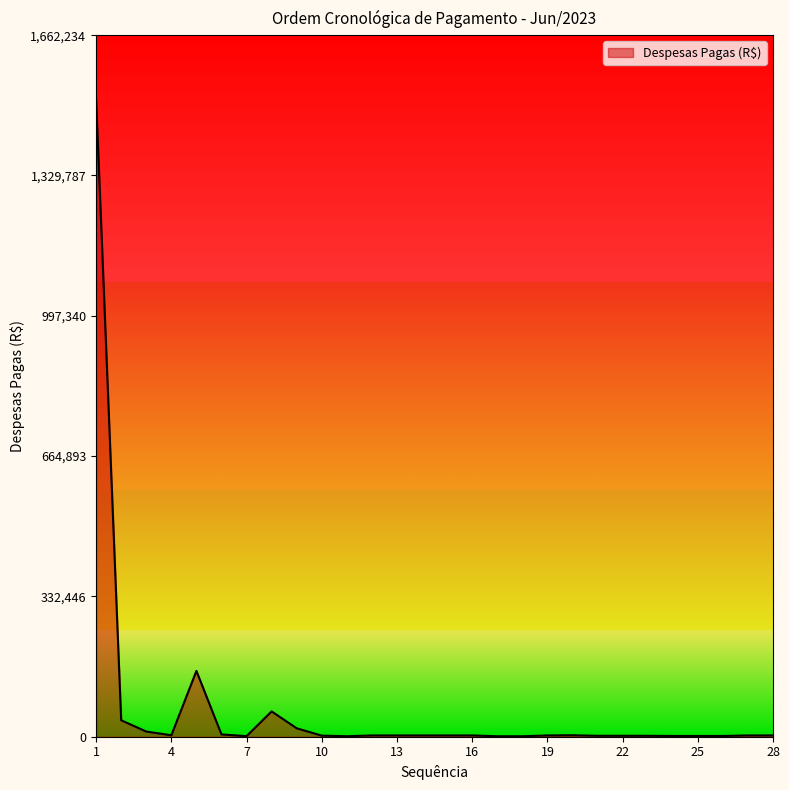

At which label does the data first exceed 3080?

1